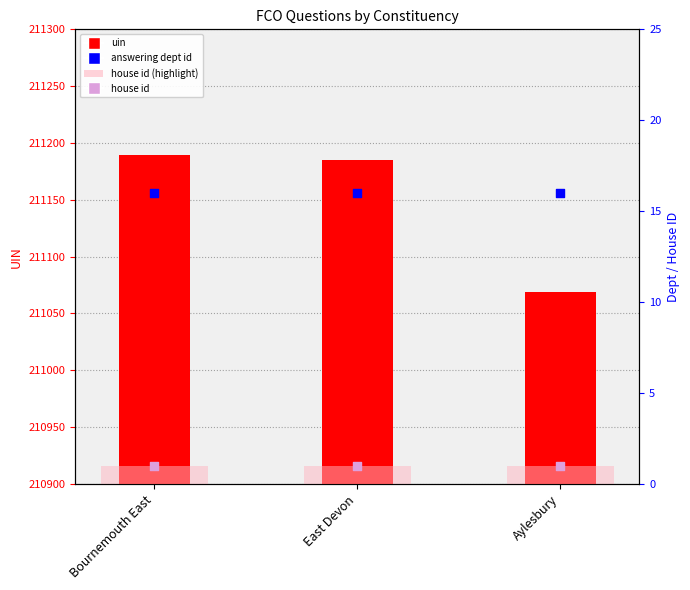

At how many categories does at least one series exceed 20?

3